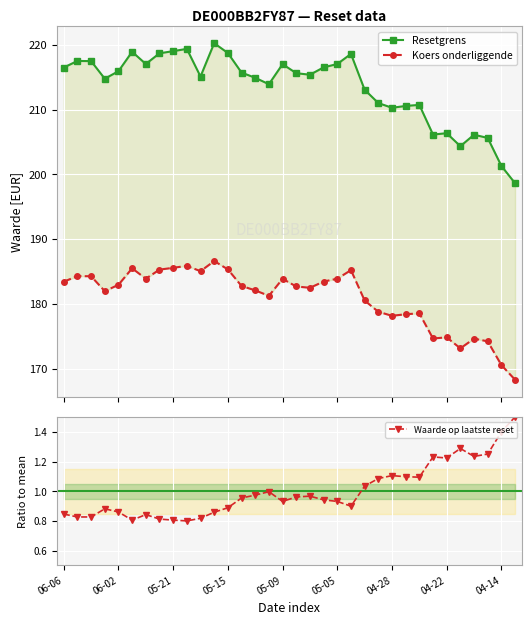

True or false: Resetgrens has a value of 206.1 at 27.

True